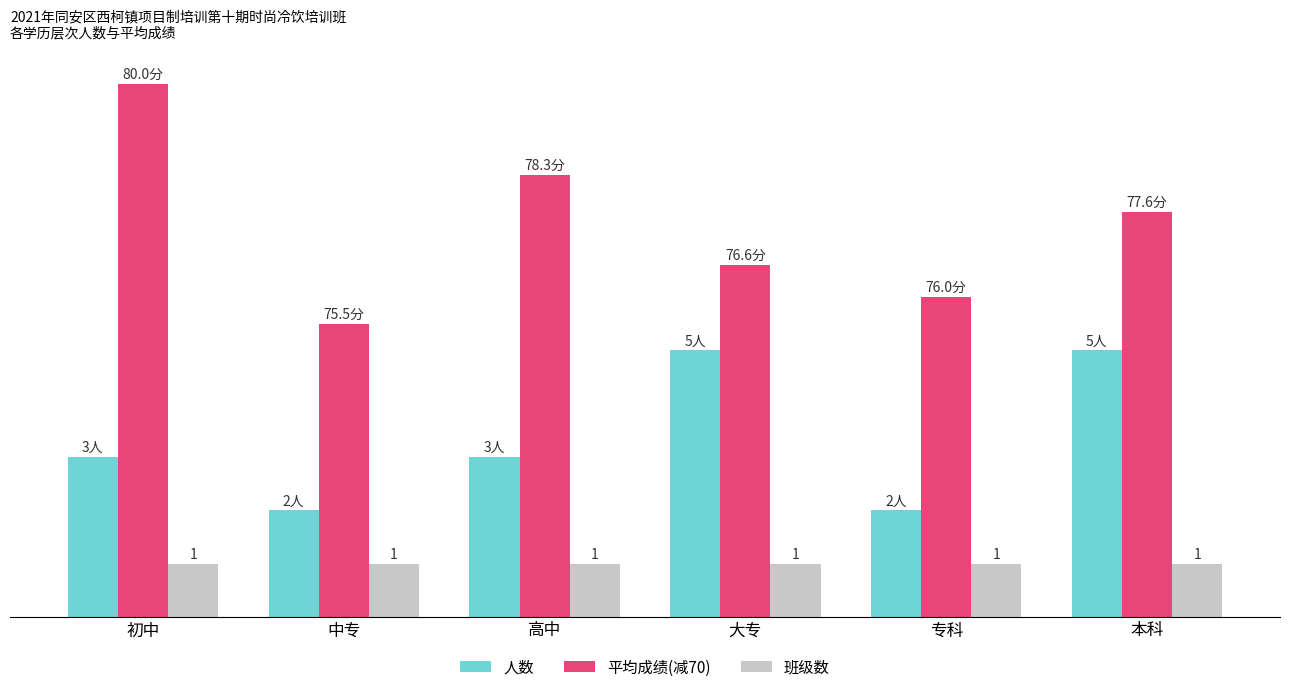

At which category is the sum across all series the highest?

初中